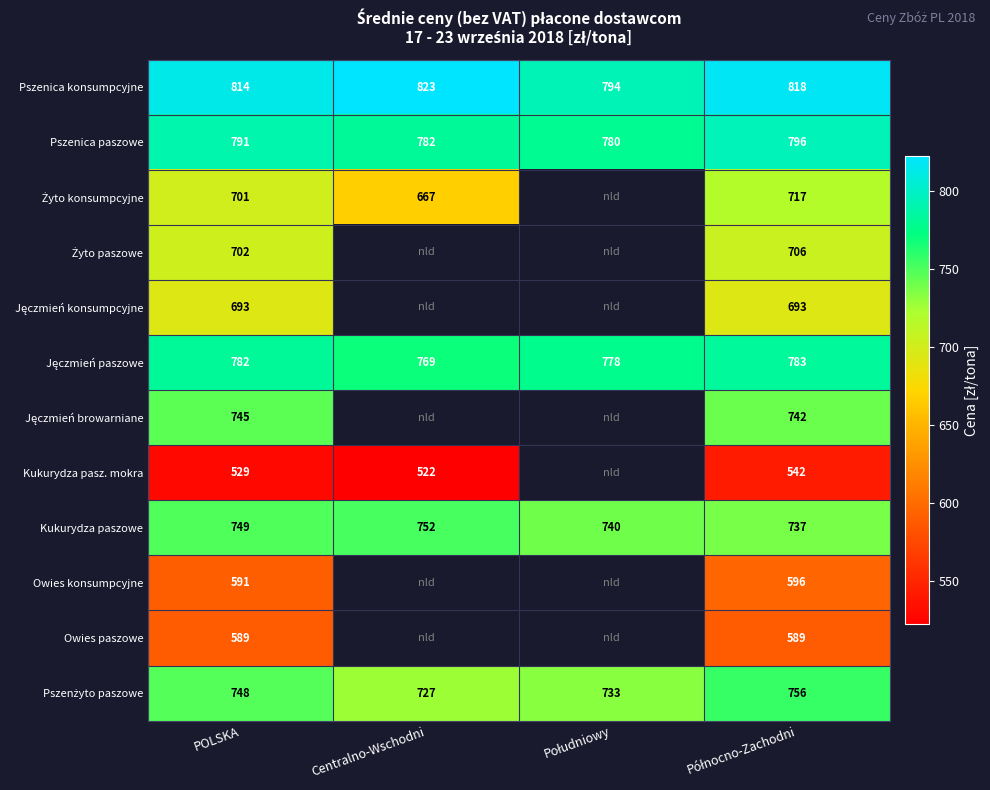

What is the maximum value shown in the chart?

822.5